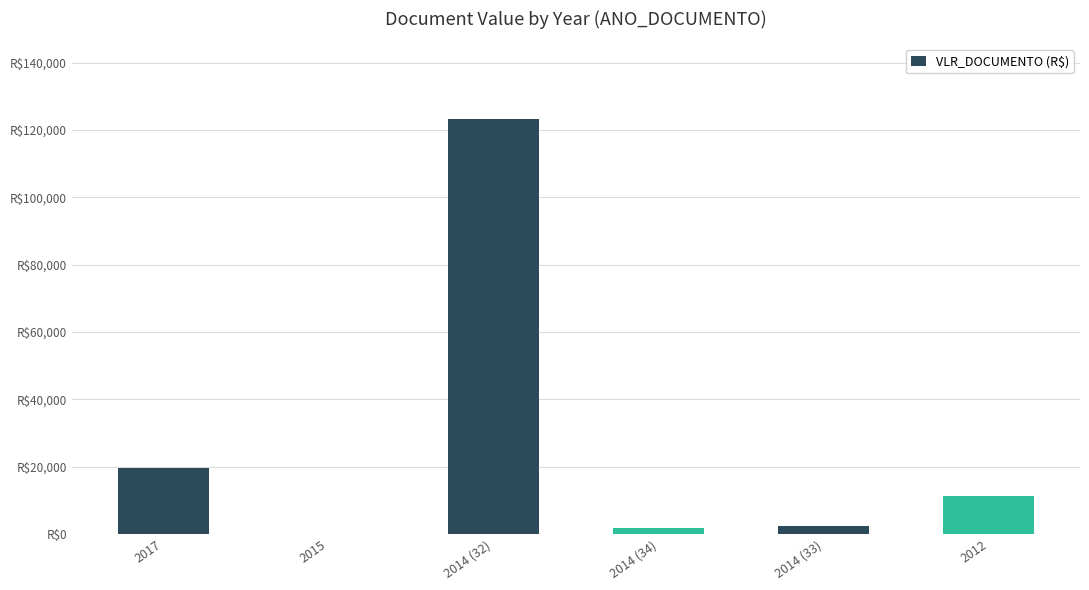

Reading right to left, extract all data points from this chart.

11347.0	2266.7	1884.0	123325.0	70.0	19573.3